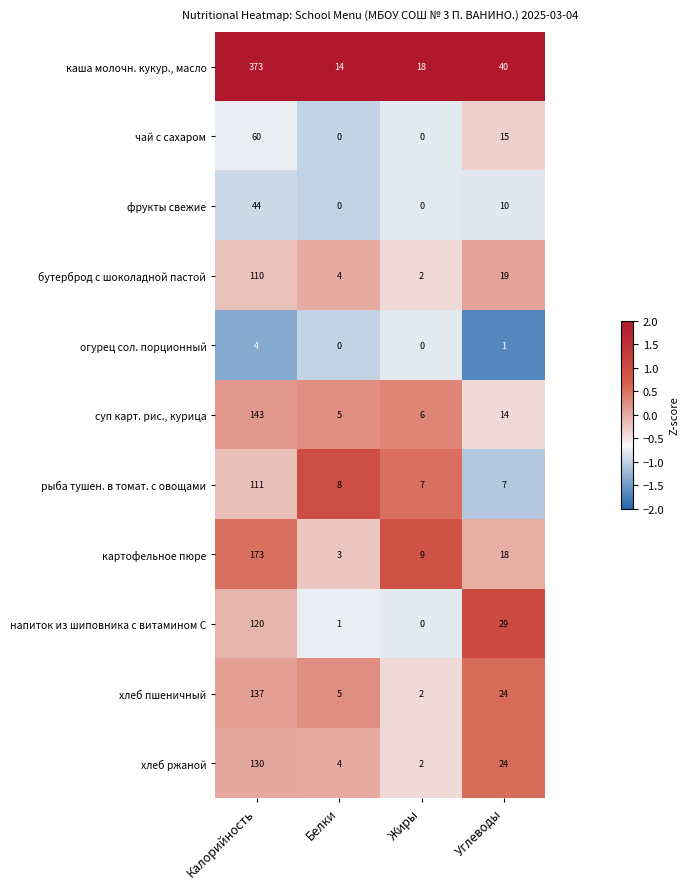

Which series has the largest range (max minus min)?

каша молочн. кукур., масло